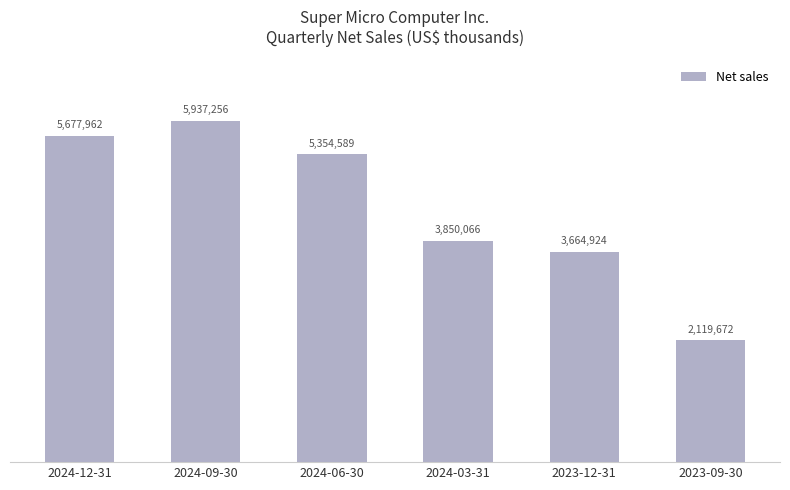

Which has a higher value, 2023-09-30 or 2024-06-30?

2024-06-30